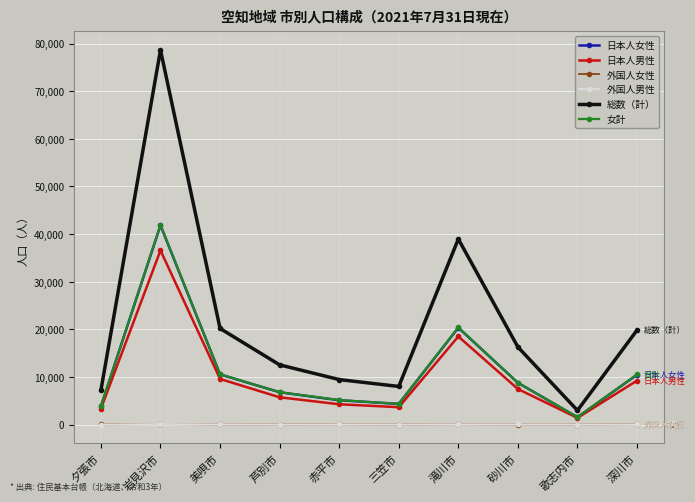

Is it true that 総数（計） equals 13192 at 赤平市?

False